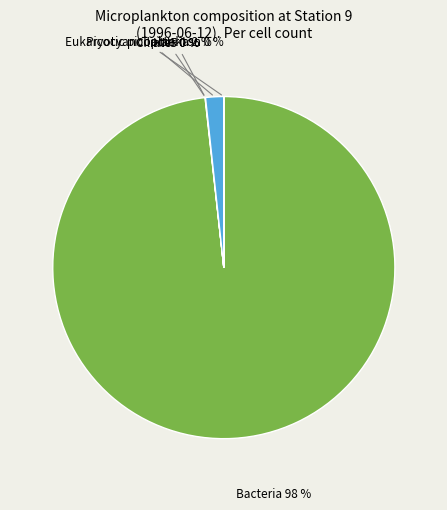

To the nearest percent, what is the difference between the largest and smallest slice percentages?

98%